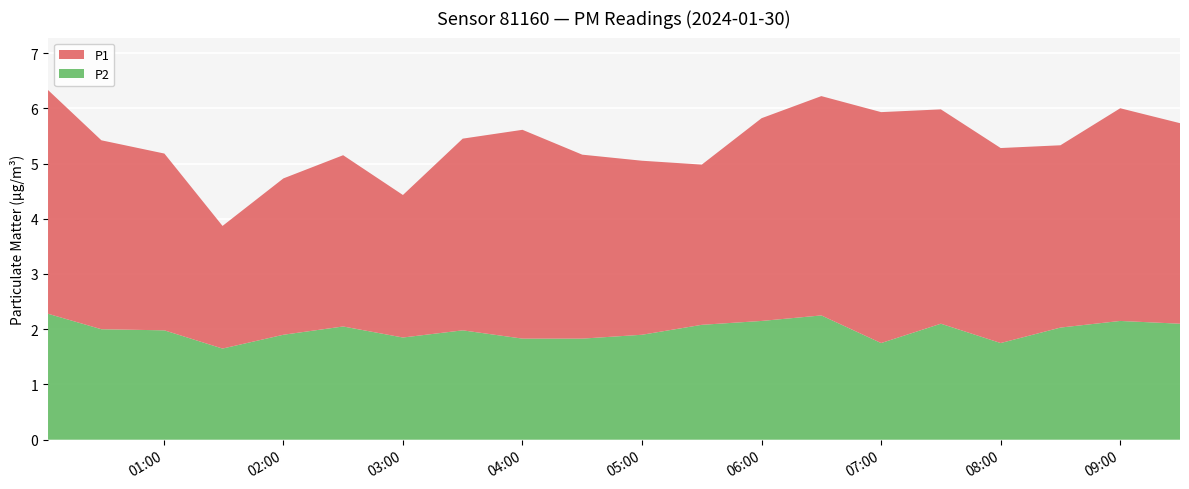

Reading left to right, extract all data points from this chart.

P1: 4.0	3.4	3.2	2.2	2.8	3.1	2.6	3.5	3.8	3.3	3.1	2.9	3.7	4.0	4.2	3.9	3.5	3.3	3.9	3.6
P2: 2.3	2.0	2.0	1.6	1.9	2.0	1.9	2.0	1.8	1.8	1.9	2.1	2.1	2.2	1.8	2.1	1.8	2.0	2.1	2.1